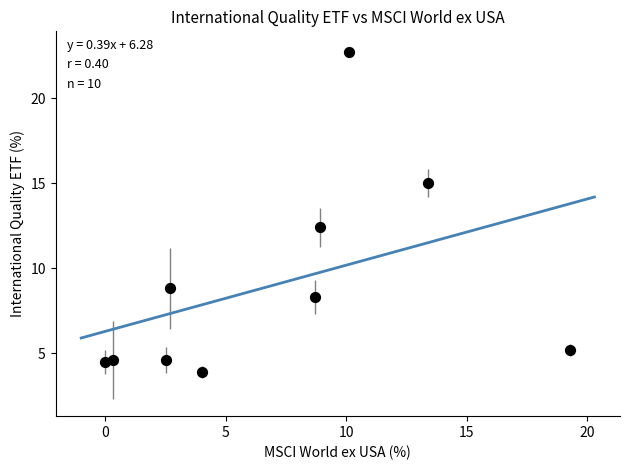

What is the average X value?

7.0